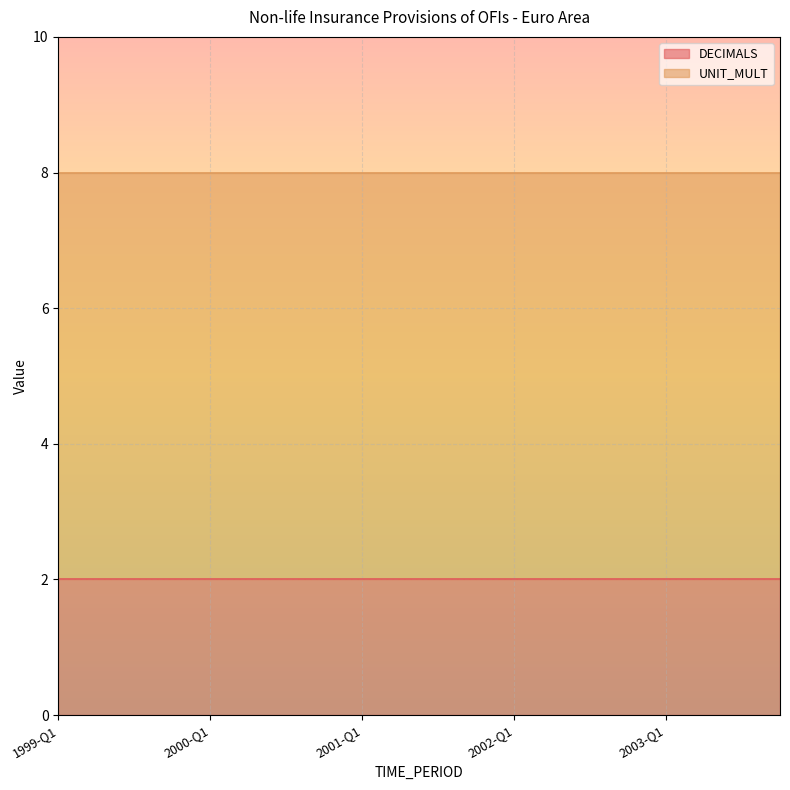

True or false: UNIT_MULT and DECIMALS intersect in this chart.

False